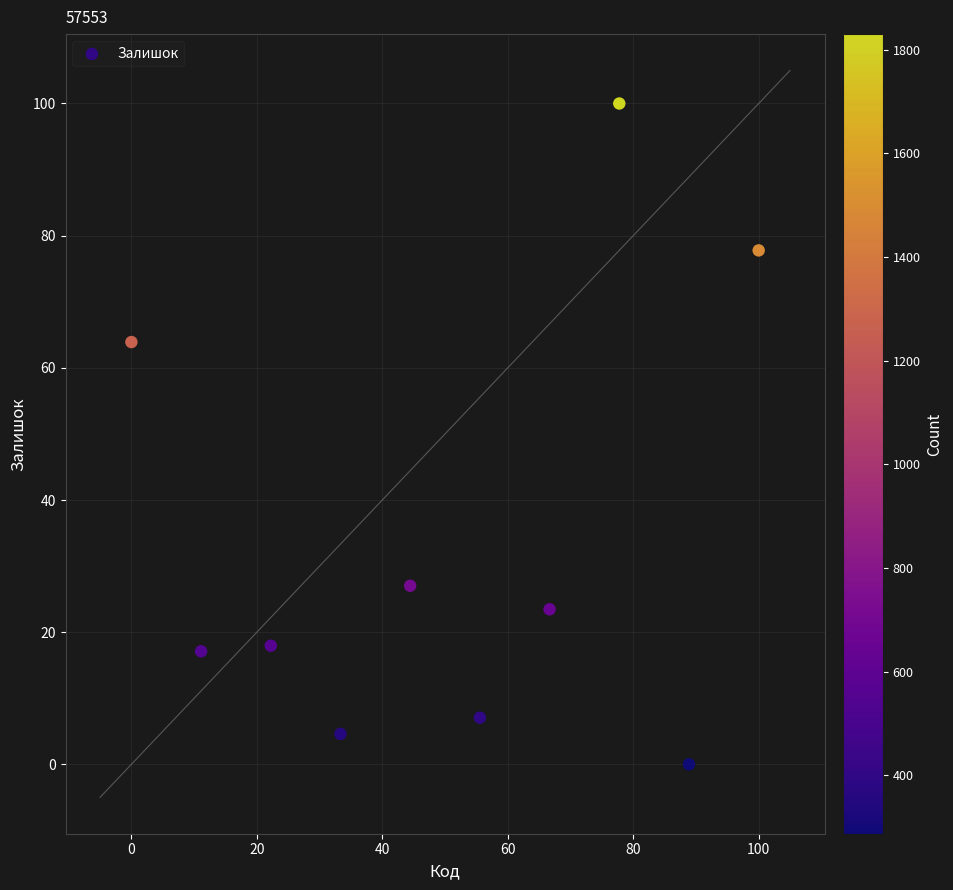

What Y value in the scatter plot is closest to 50?

63.9